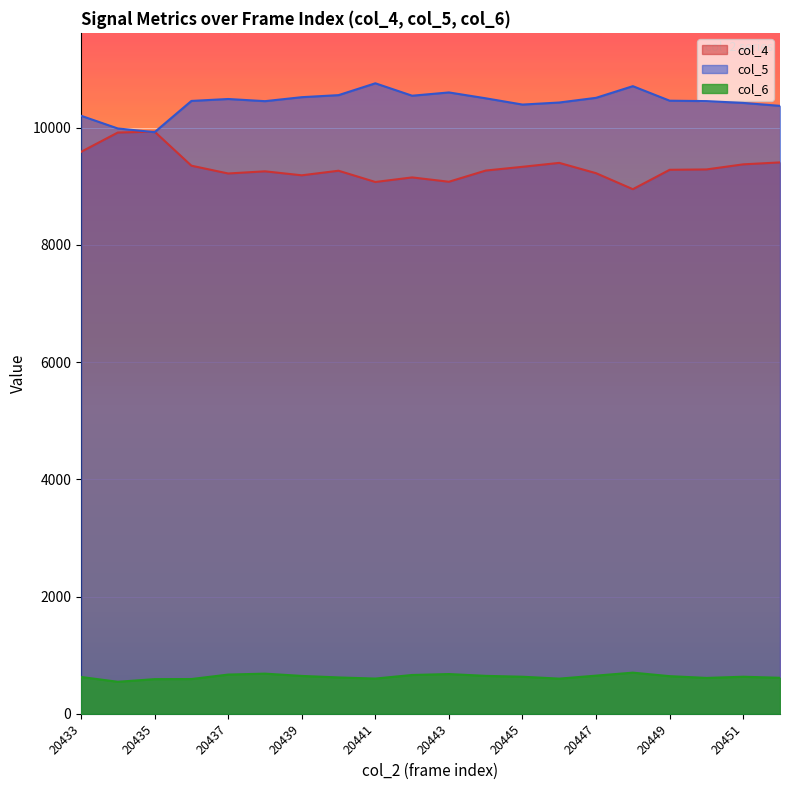

Which label corresponds to the largest value in the chart?

20441